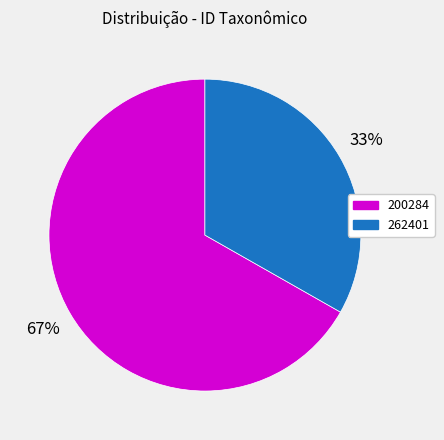

Is the sum of 262401 and 200284 greater than half?

Yes